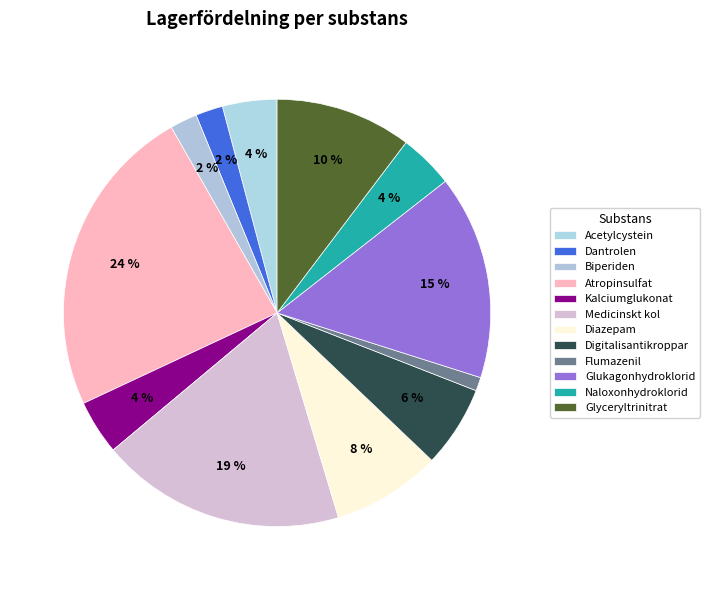

To the nearest percent, what percentage of the pie is Medicinskt kol?

19%